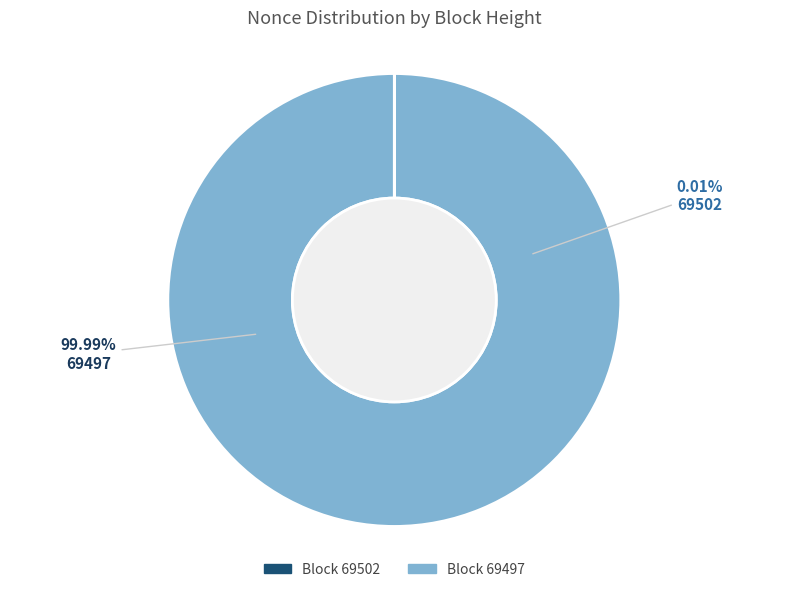

To the nearest percent, what is the average slice percentage?

50%